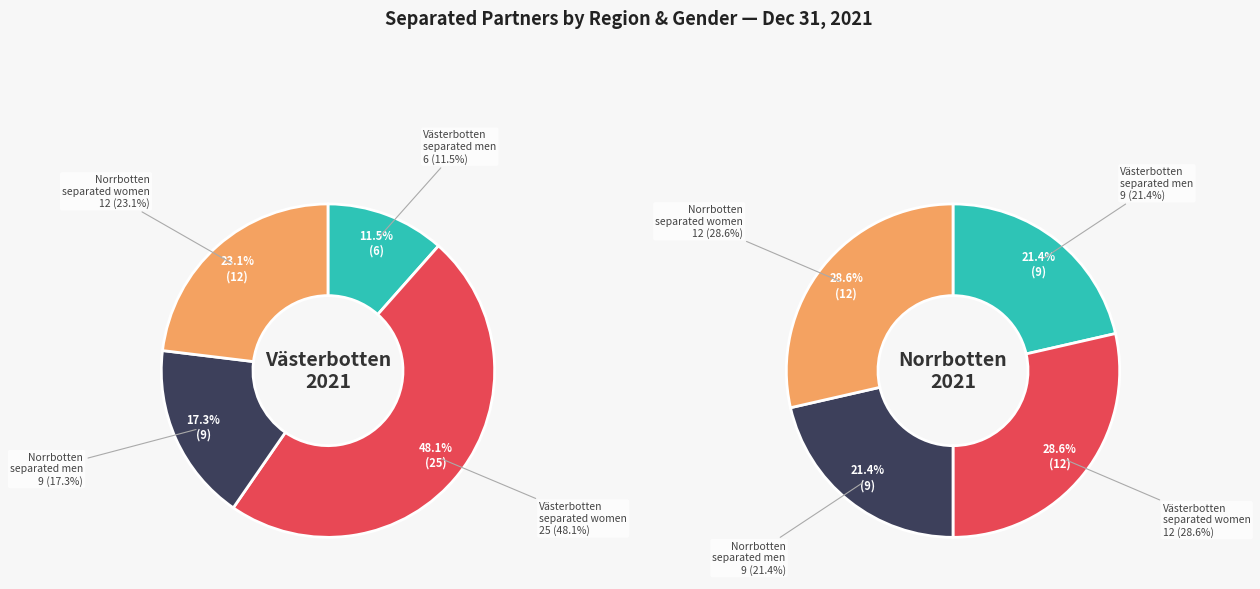

Is 2001 the majority of the pie?

No